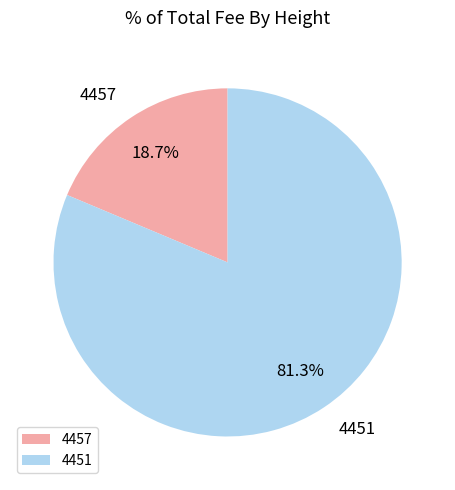

How many slices are in this pie chart?

2